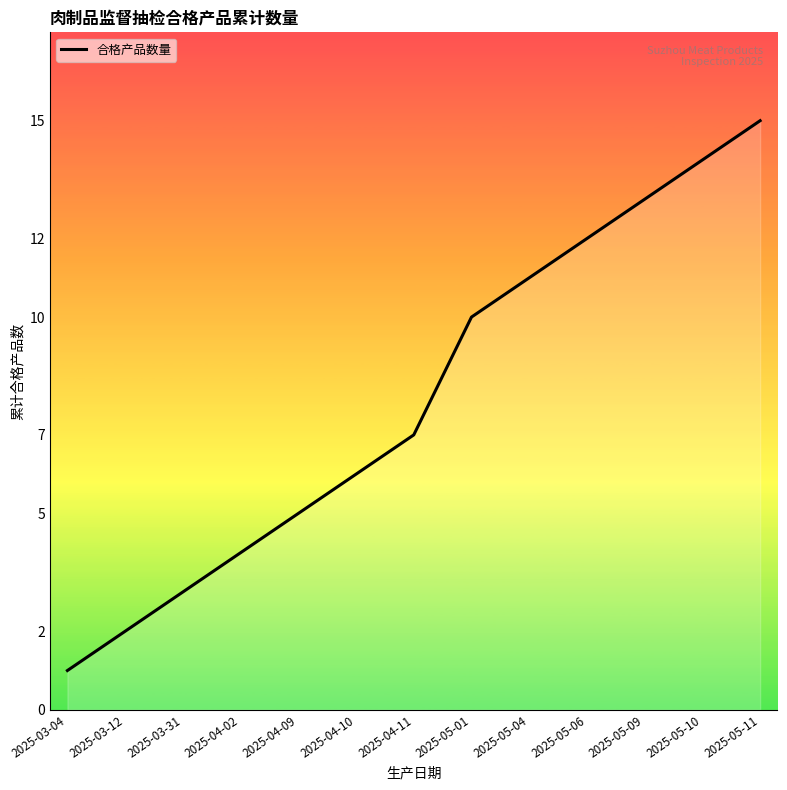

List the labels in order of value, smallest first.

2025-03-04, 2025-03-12, 2025-03-31, 2025-04-02, 2025-04-09, 2025-04-10, 2025-04-11, 2025-05-01, 2025-05-04, 2025-05-06, 2025-05-09, 2025-05-10, 2025-05-11